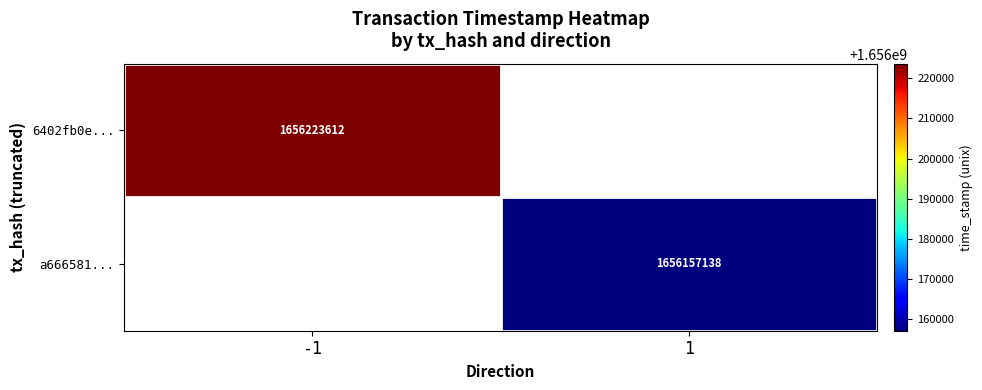

True or false: 6402fb0e... has a value of 859871033 at -1.

False